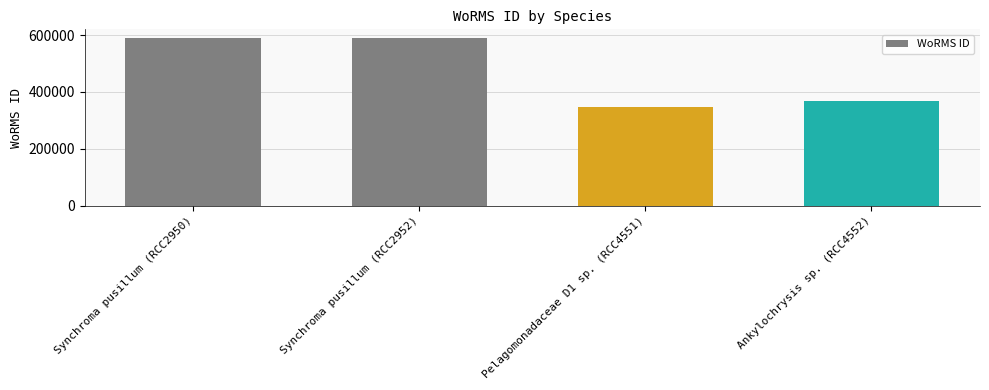

What is the sum of all values?

1895716